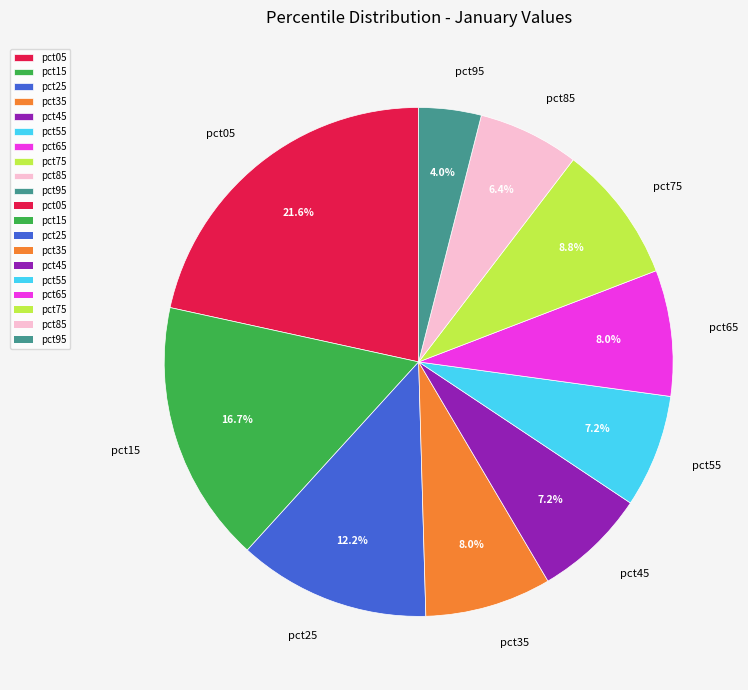

What is the ratio of the value at pct15 to the value at pct35?

2.1